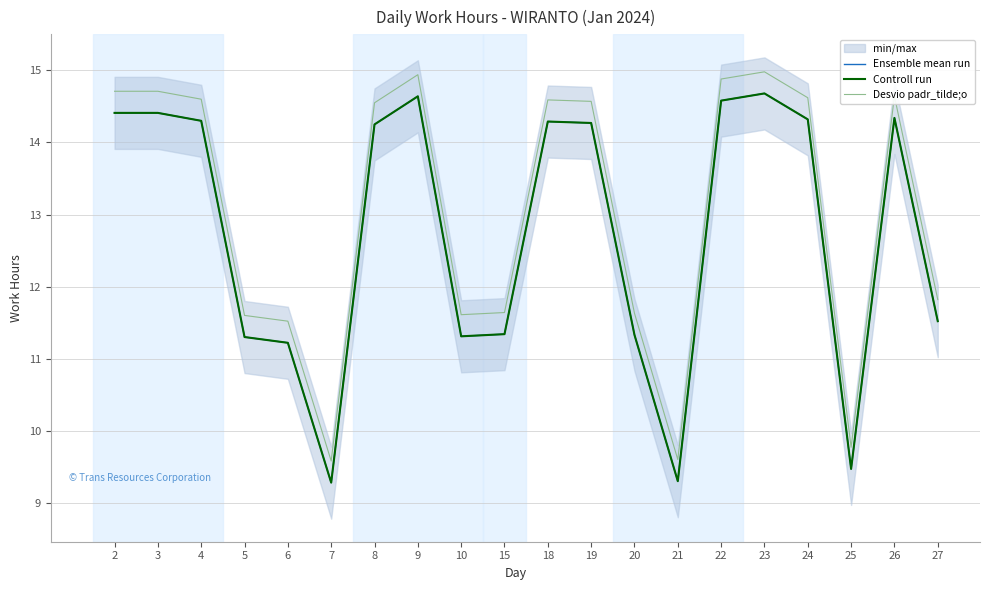

What is the total value across all series at 9?

44.2